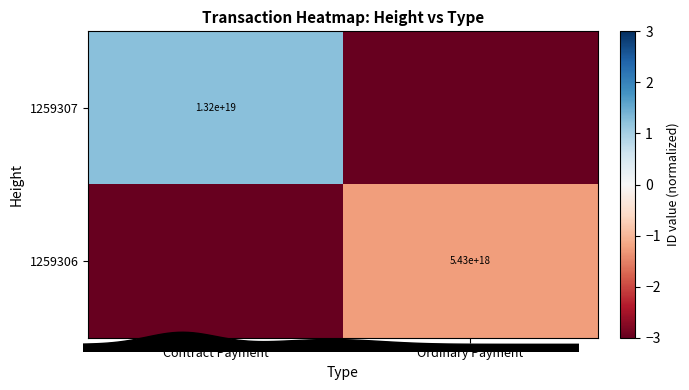

What is the average value of the 1259306 series?

-2.1